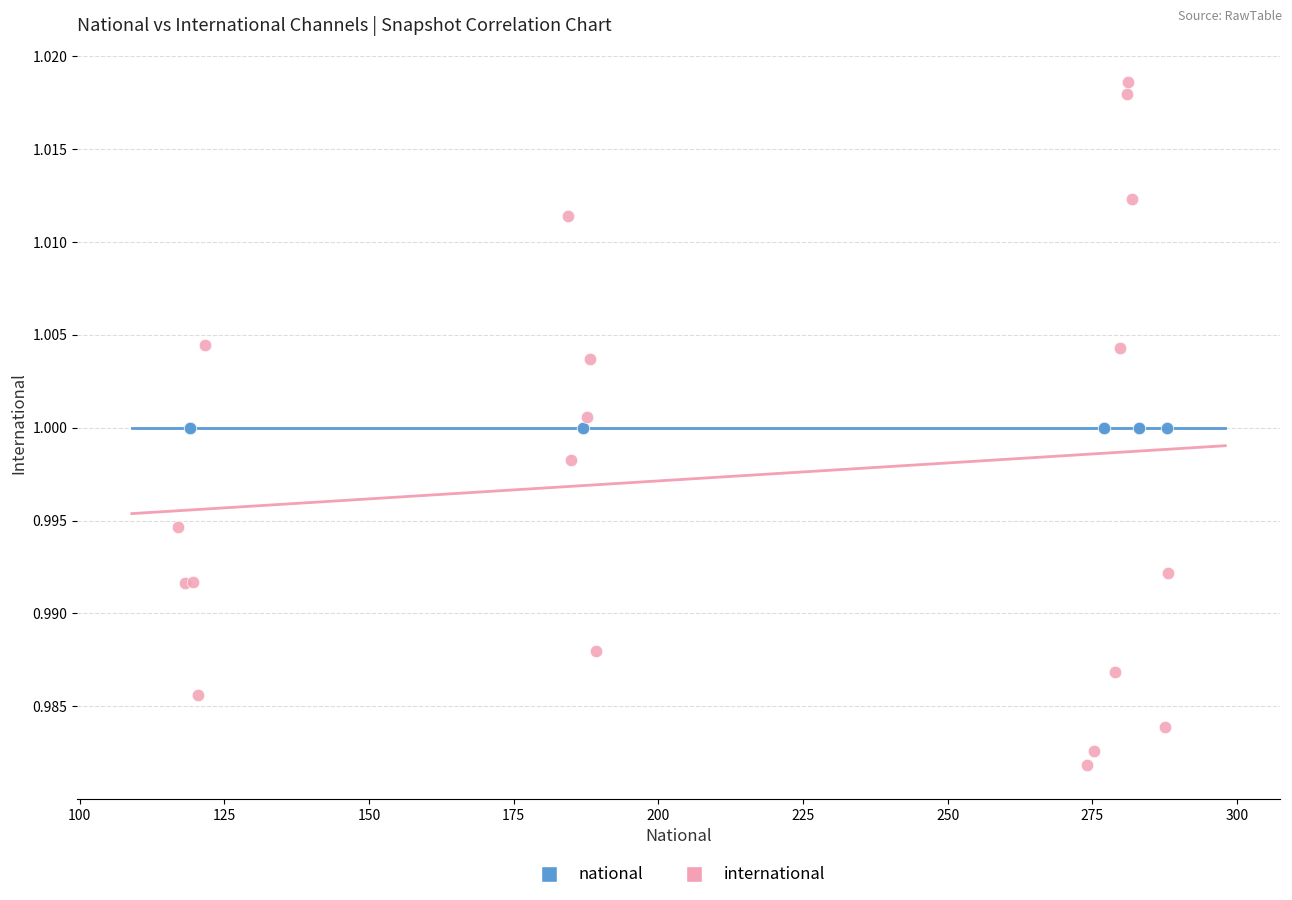

Which series contains the lowest Y value?

international